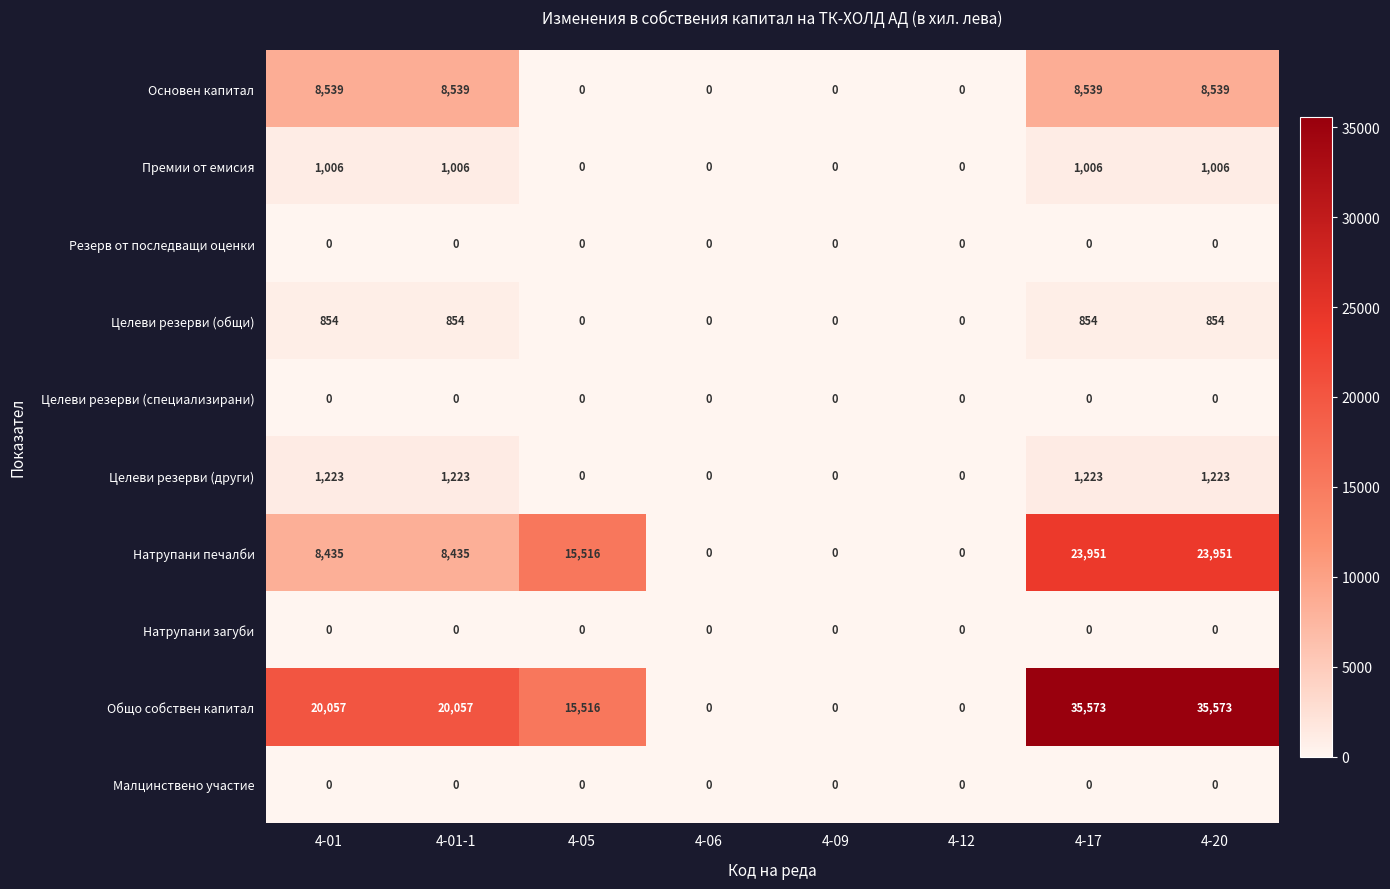

Which series has the widest spread of values?

Общо собствен капитал